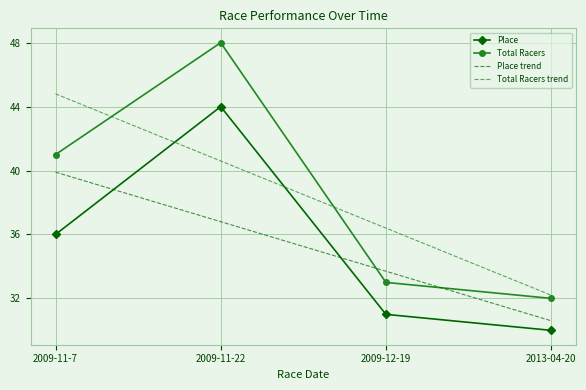

What is the difference between the maximum and minimum values in the Total Racers trend series?

12.6